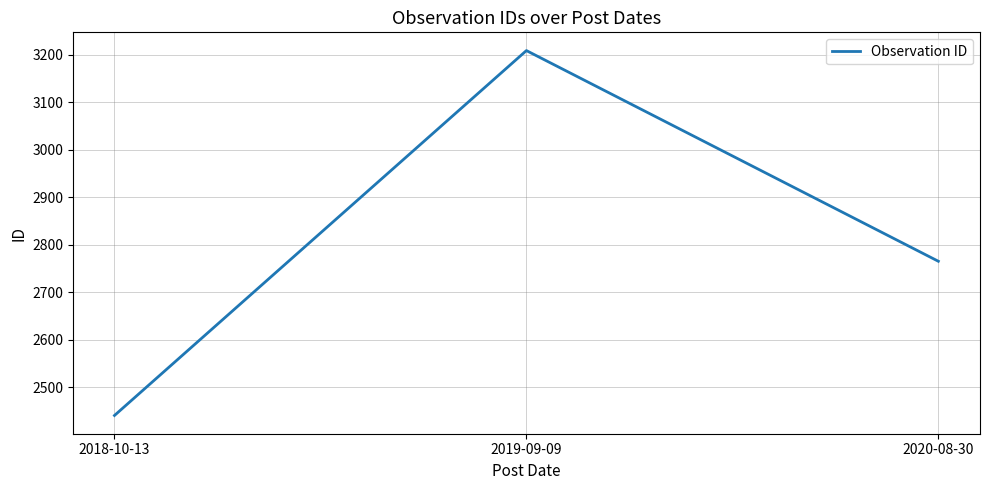

Rank the categories by value from highest to lowest.

2019-09-09, 2020-08-30, 2018-10-13